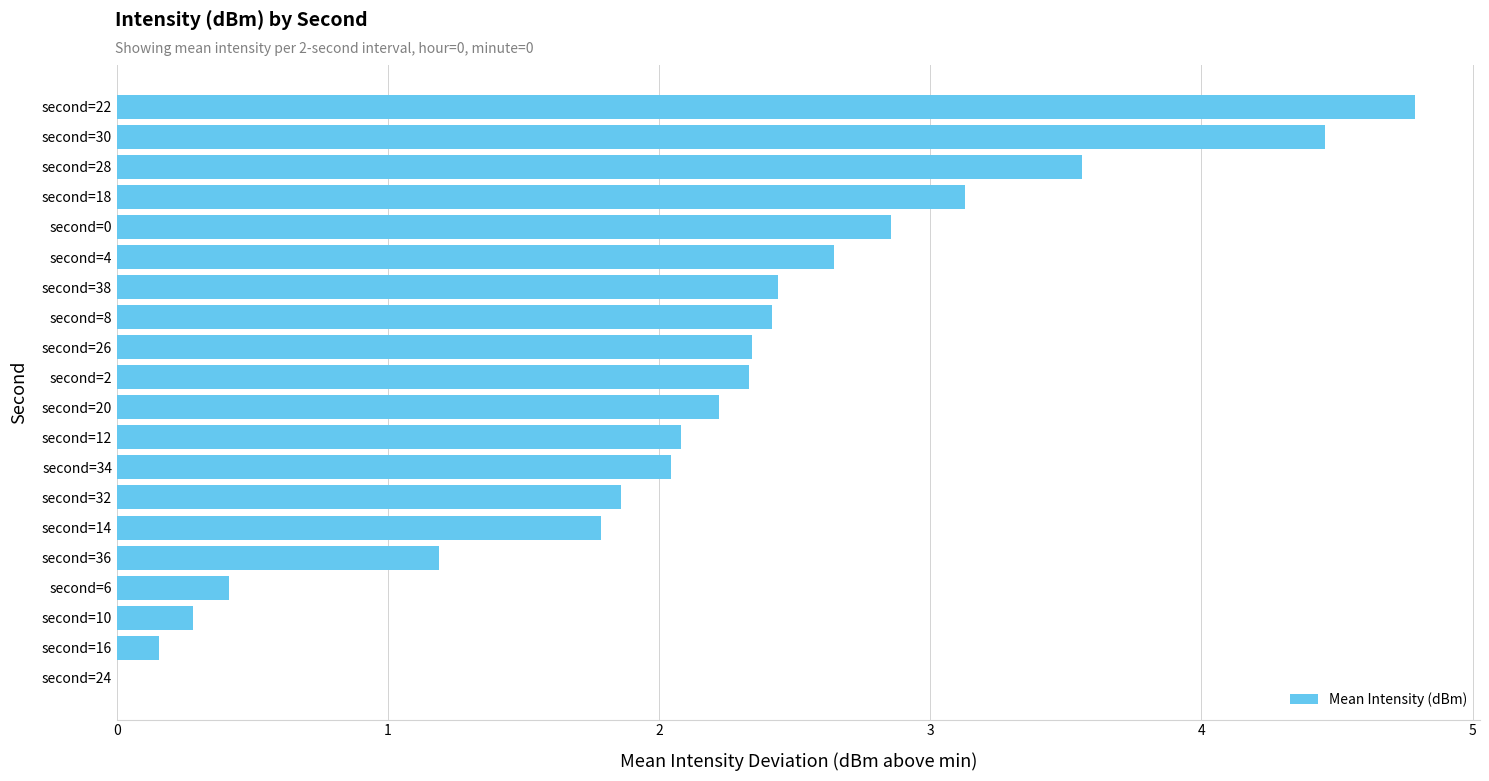

What is the sum of all values?

43.0